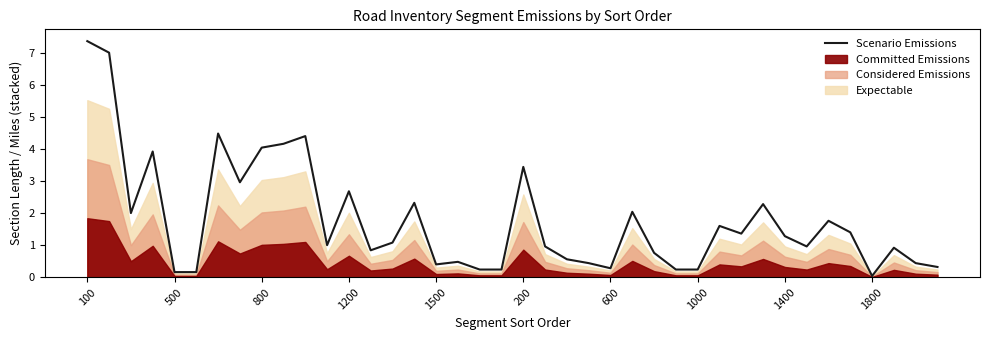

At which category does the chart reach its peak across all series?

100